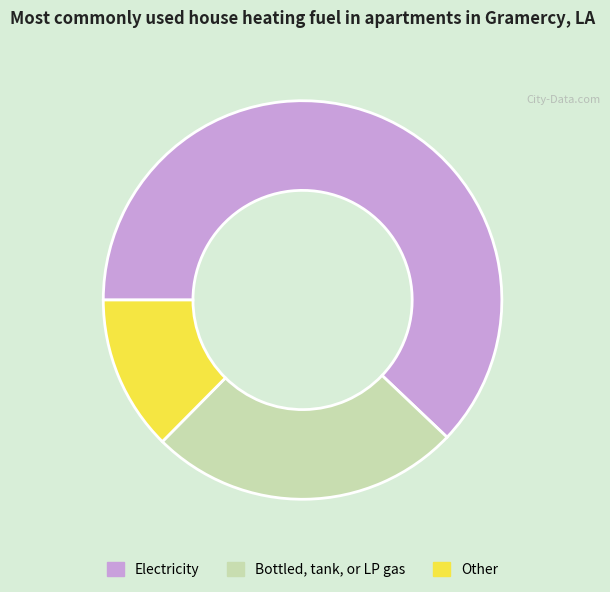

Combined, do Electricity and Other account for over 50%?

Yes